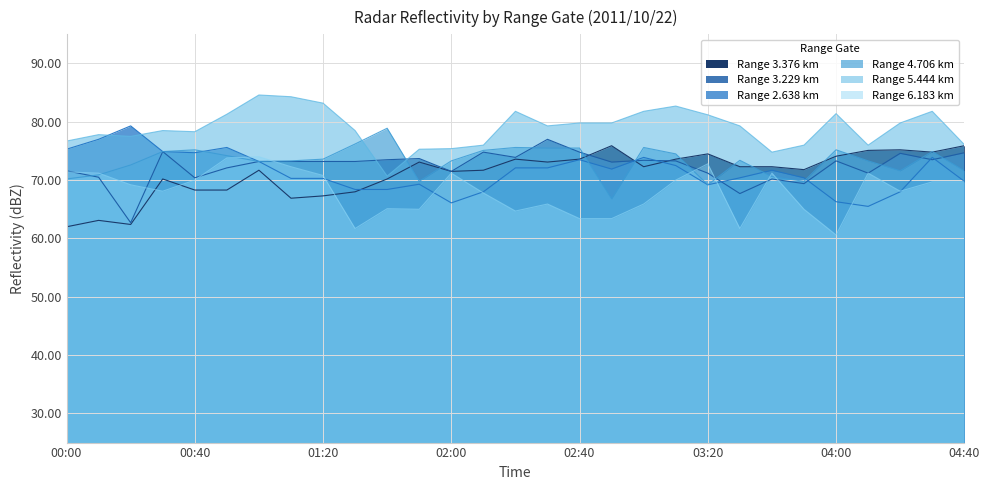

What is the average value of the 5.444 series?

79.0